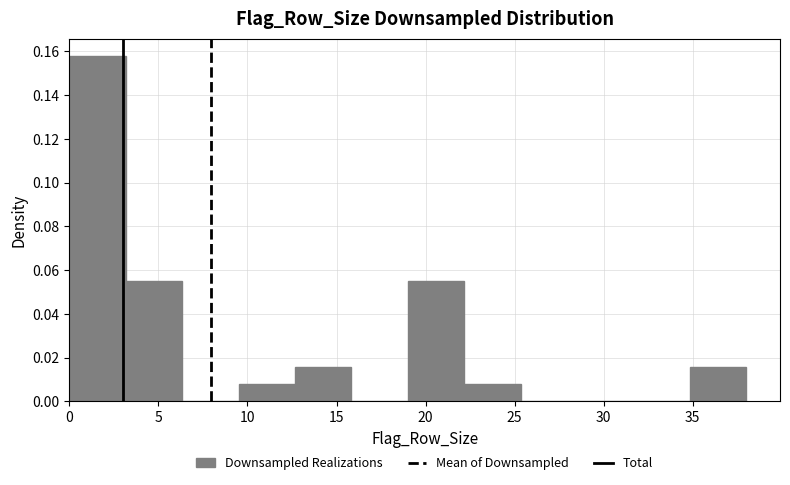

Reading left to right, list every bar in this chart as the range it spans on the x-axis followed by its height. Neither the bar edges nor the heights are printed on the chart, so give them approximately, as read against the axes.

0.0 to 3.0: 0.158
3.0 to 6.5: 0.056
6.5 to 9.5: 0
9.5 to 12.5: 0.008
12.5 to 16.0: 0.016
16.0 to 19.0: 0
19.0 to 22.0: 0.056
22.0 to 25.5: 0.008
25.5 to 28.5: 0
28.5 to 31.5: 0
31.5 to 35.0: 0
35.0 to 38.0: 0.016